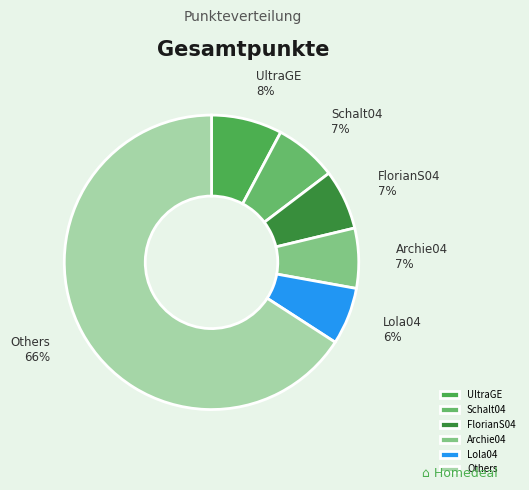

The Archie04 slice represents 17% of the pie. True or false?

False